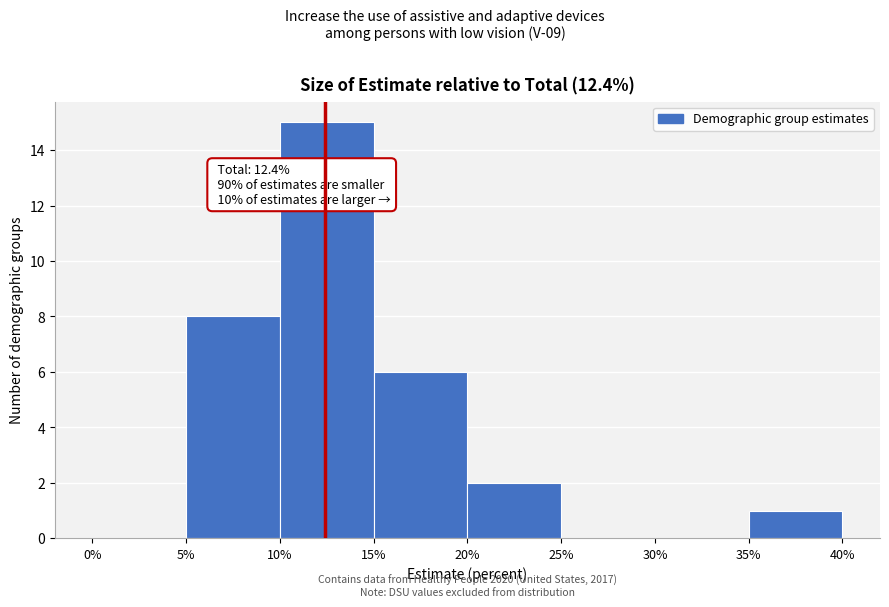

Which range on the x-axis has the tallest bar?

10% to 15%